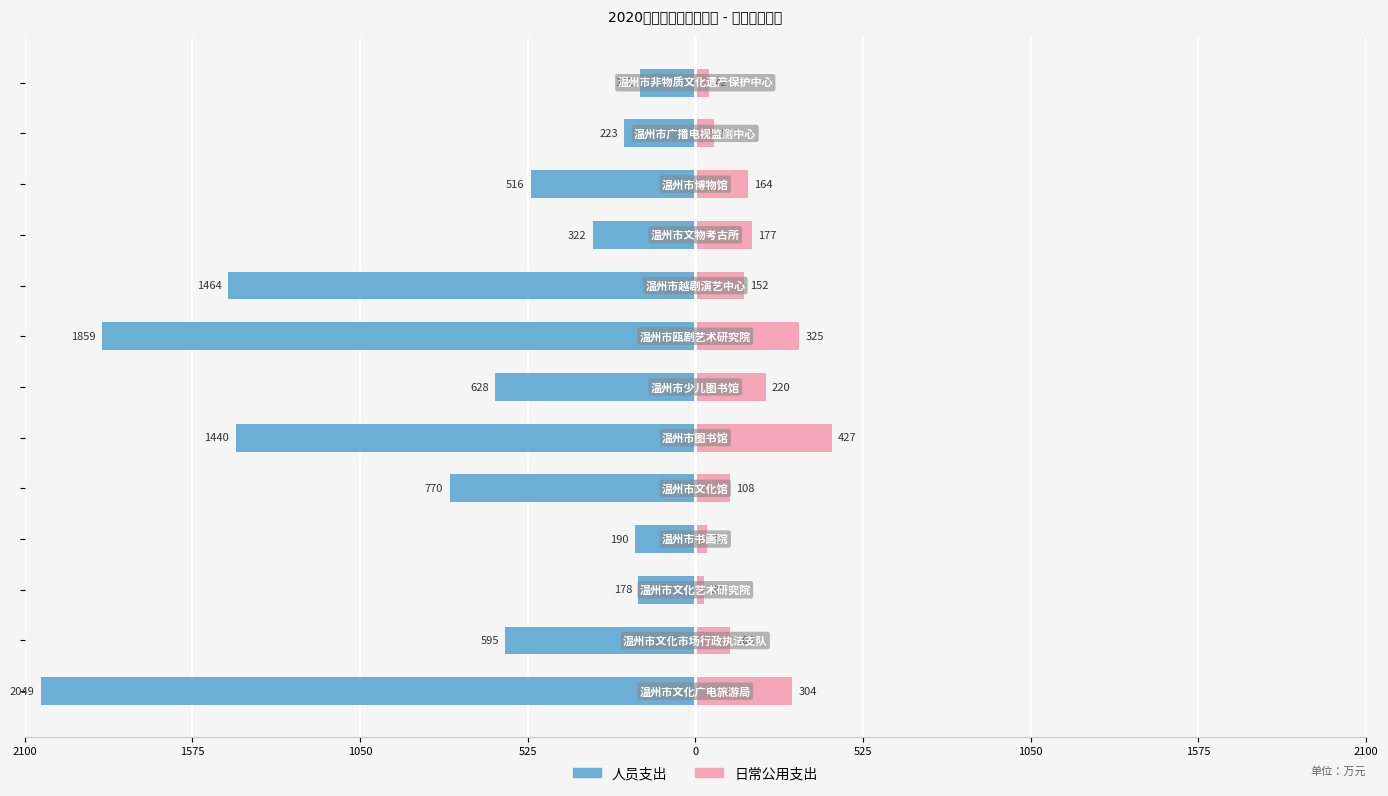

What is the difference between the second highest and second lowest values in the 人员支出 series?

1680.8